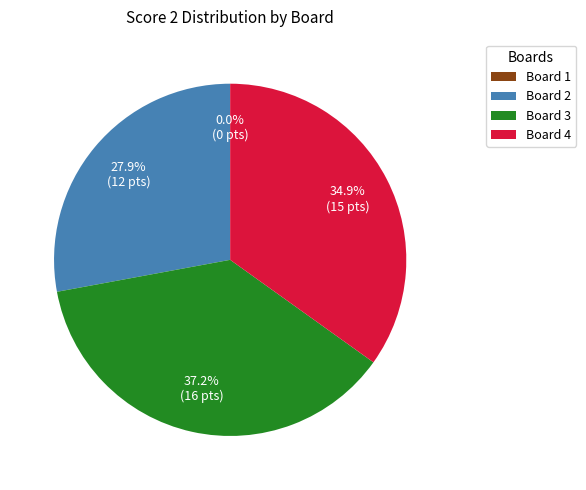

Which category has the biggest portion of the pie?

Board 3